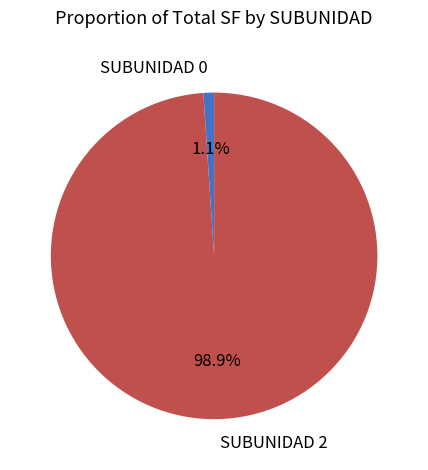

Which slice is the largest?

SUBUNIDAD 2